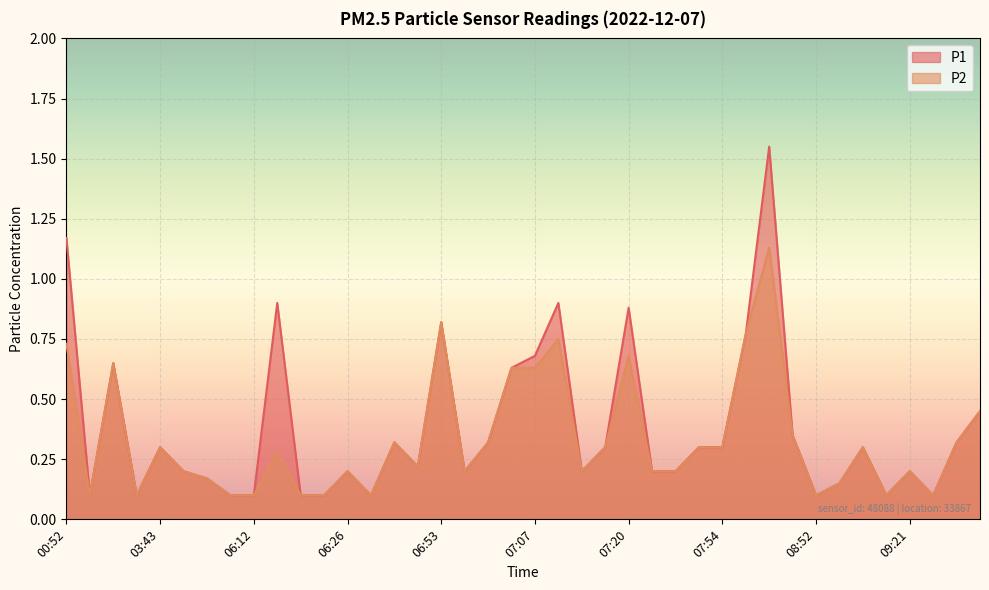

Rank the series at 06:26 from highest to lowest value.

P1, P2